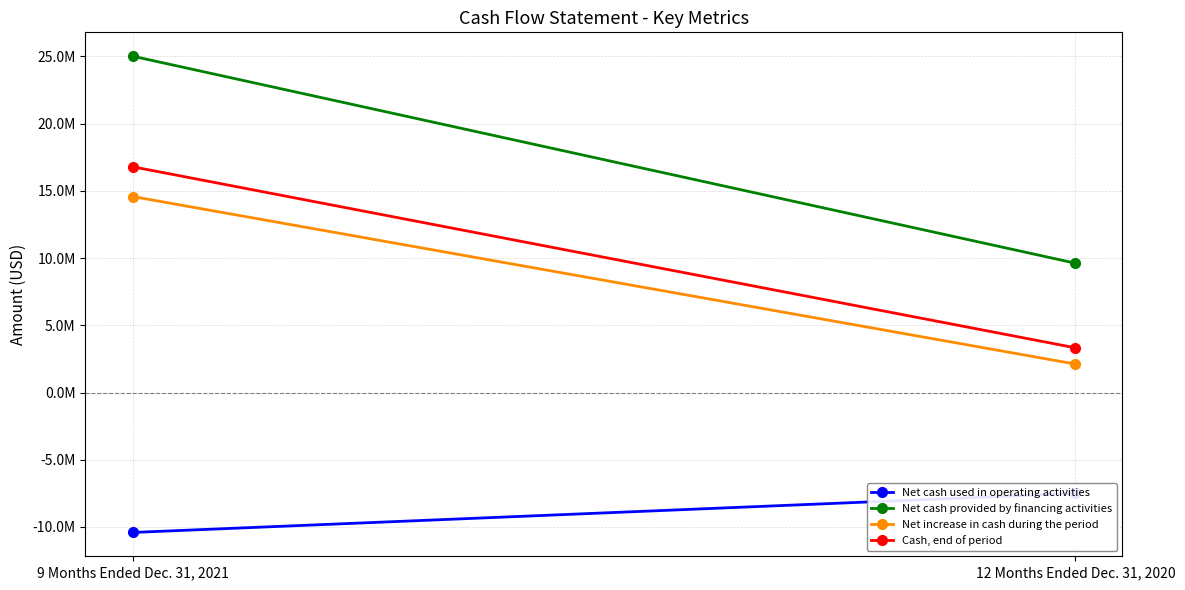

The value of Cash, end of period at 12 Months Ended Dec. 31, 2020 is 3324190. True or false?

True